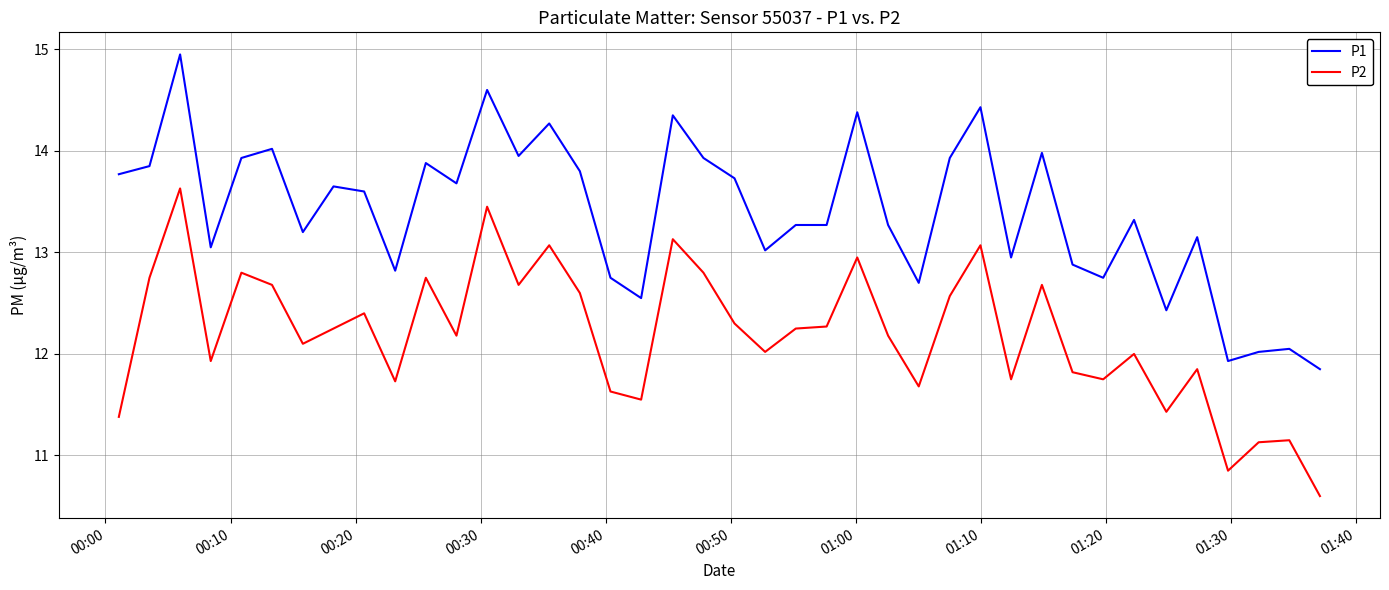

Rank the series by their maximum value, from highest to lowest.

P1, P2